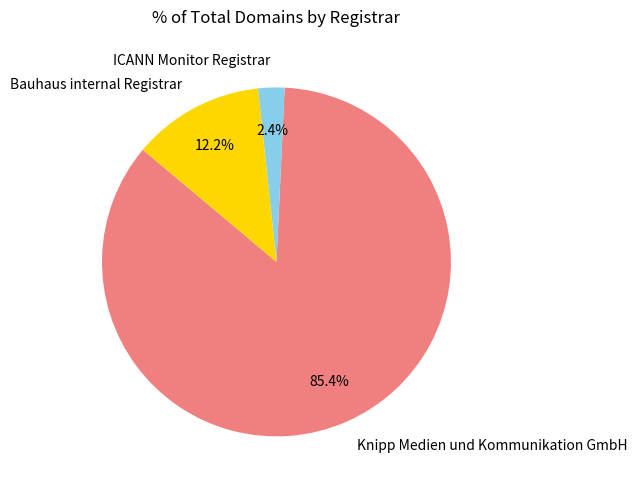

How much of the chart is everything except Bauhaus internal Registrar?

87.8%